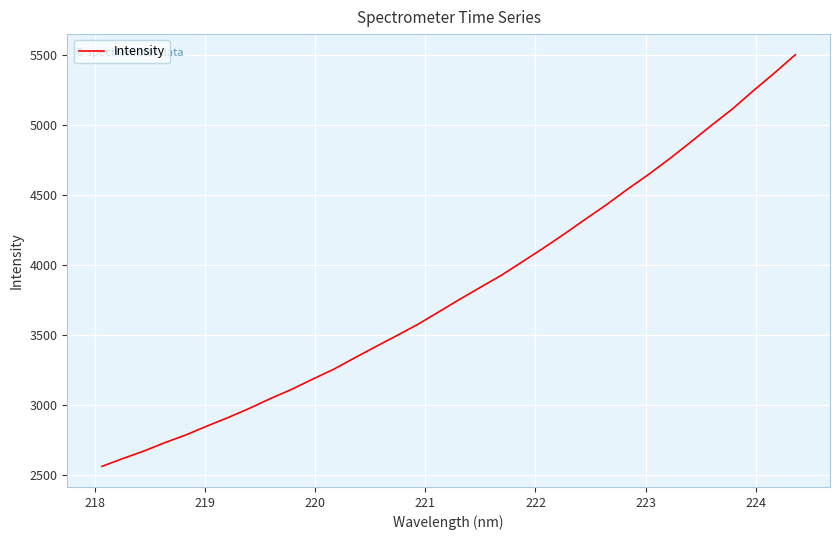

What is the smallest value displayed?

2559.4